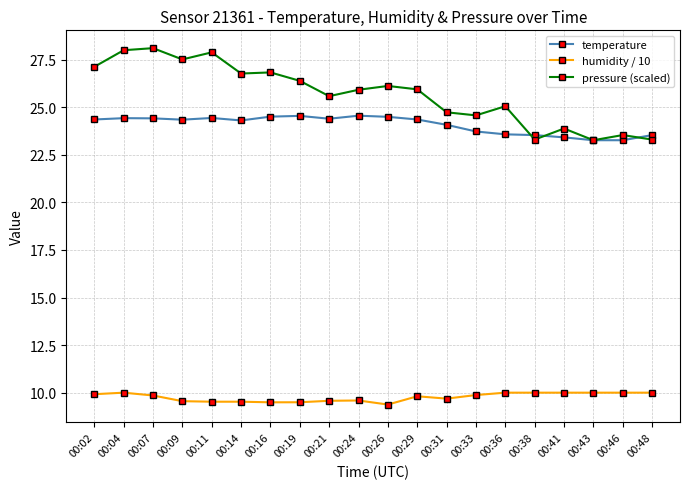

Rank the series at 00:26 from highest to lowest value.

pressure (scaled), temperature, humidity / 10